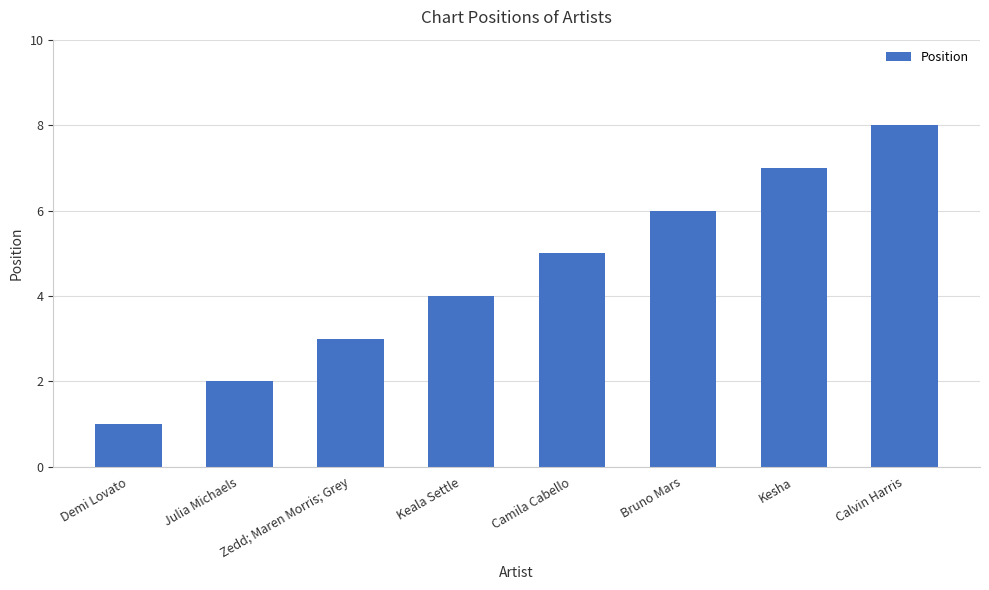

The chart shows a value of 3 at Zedd; Maren Morris; Grey. True or false?

True